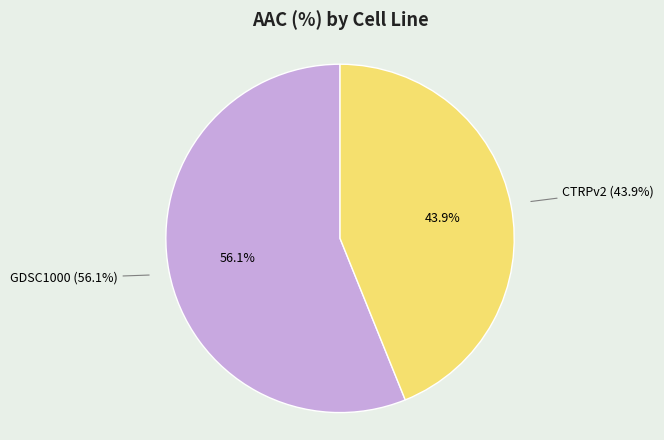

Which category has the biggest portion of the pie?

GDSC1000